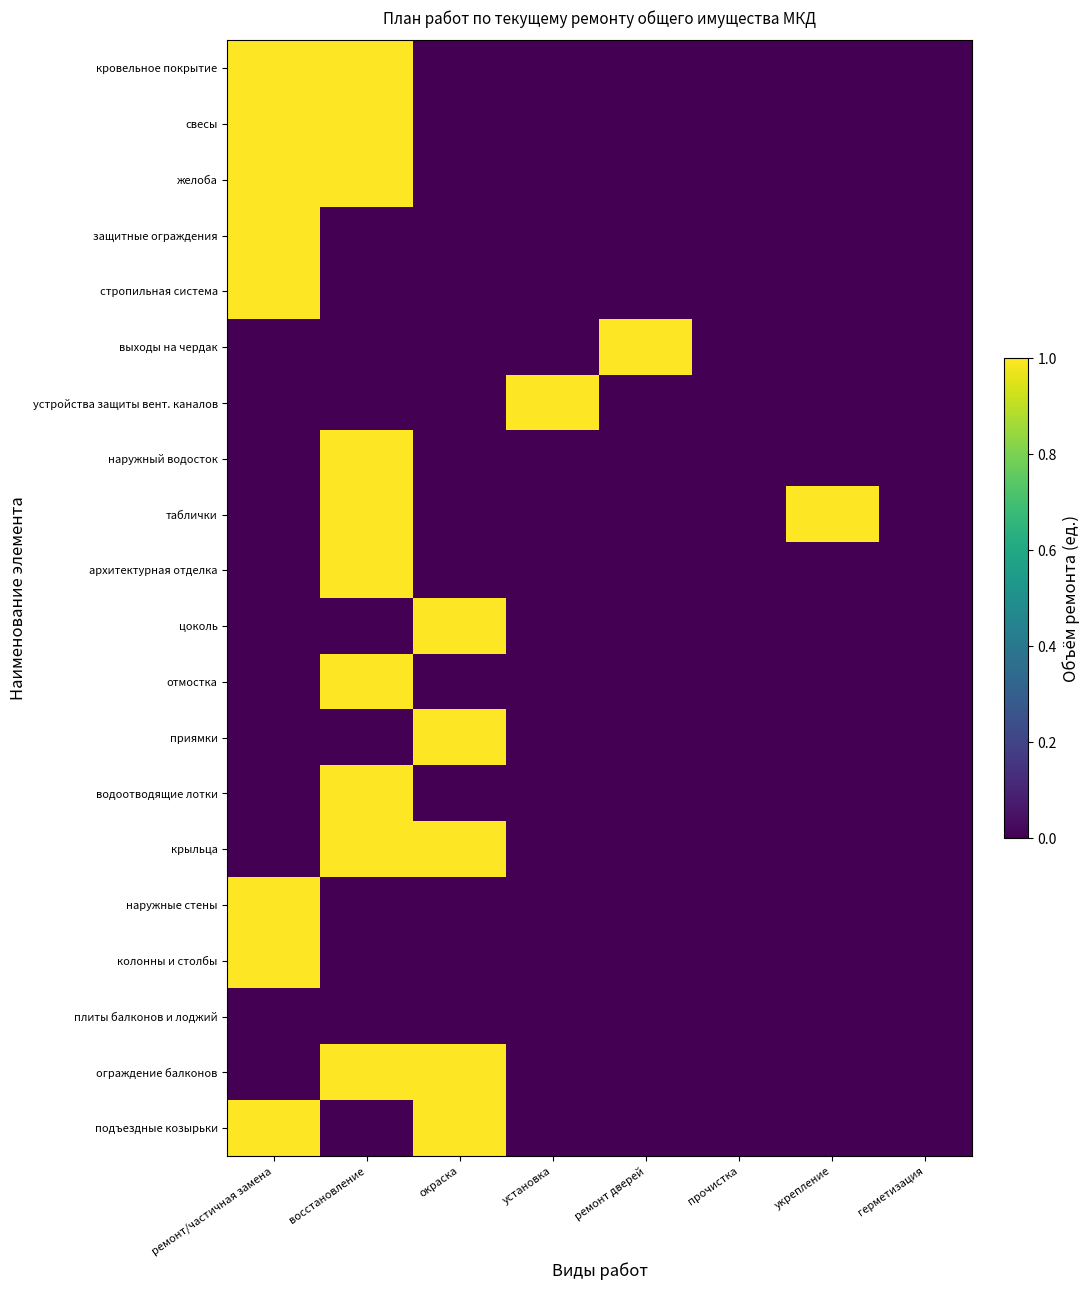

Which label corresponds to the largest value in the chart?

ремонт/частичная замена